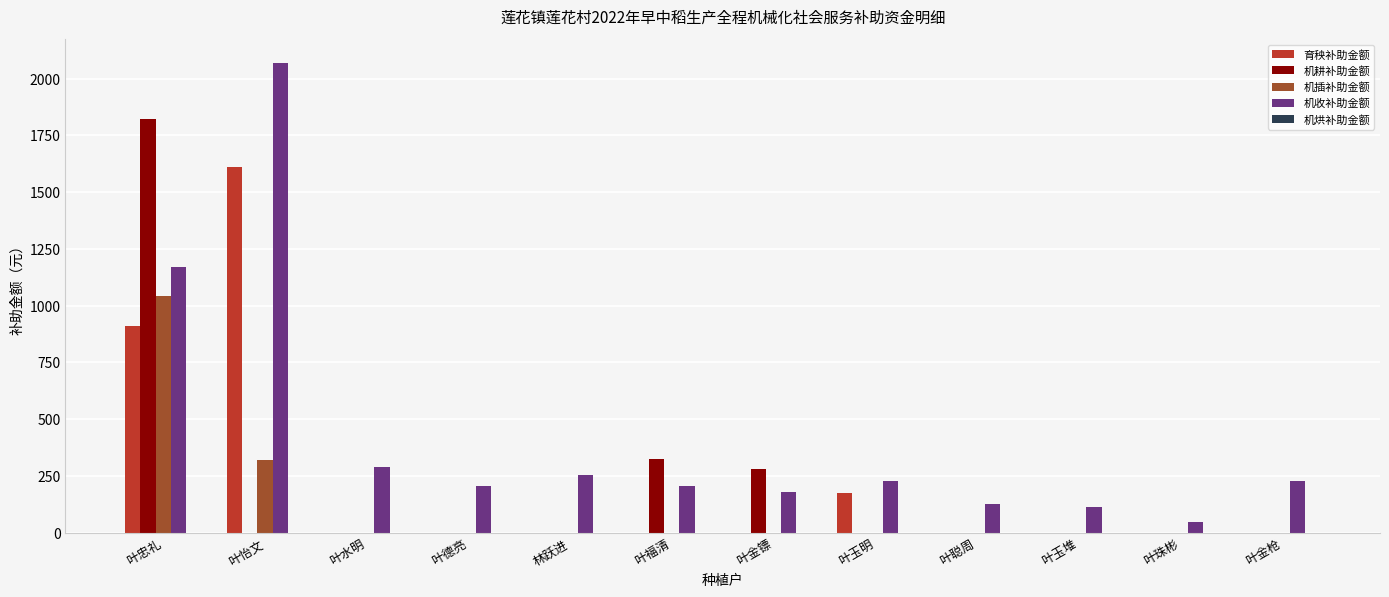

Which series has the largest total across all categories?

机收补助金额